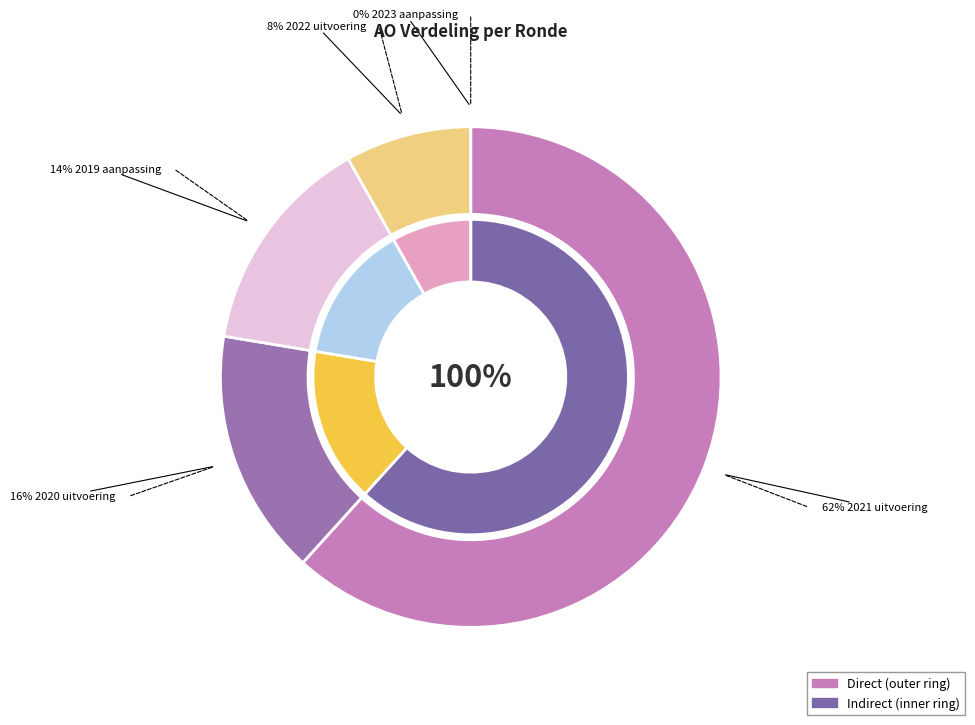

Which has a higher value, 2021 uitvoering or 2020 uitvoering?

2021 uitvoering